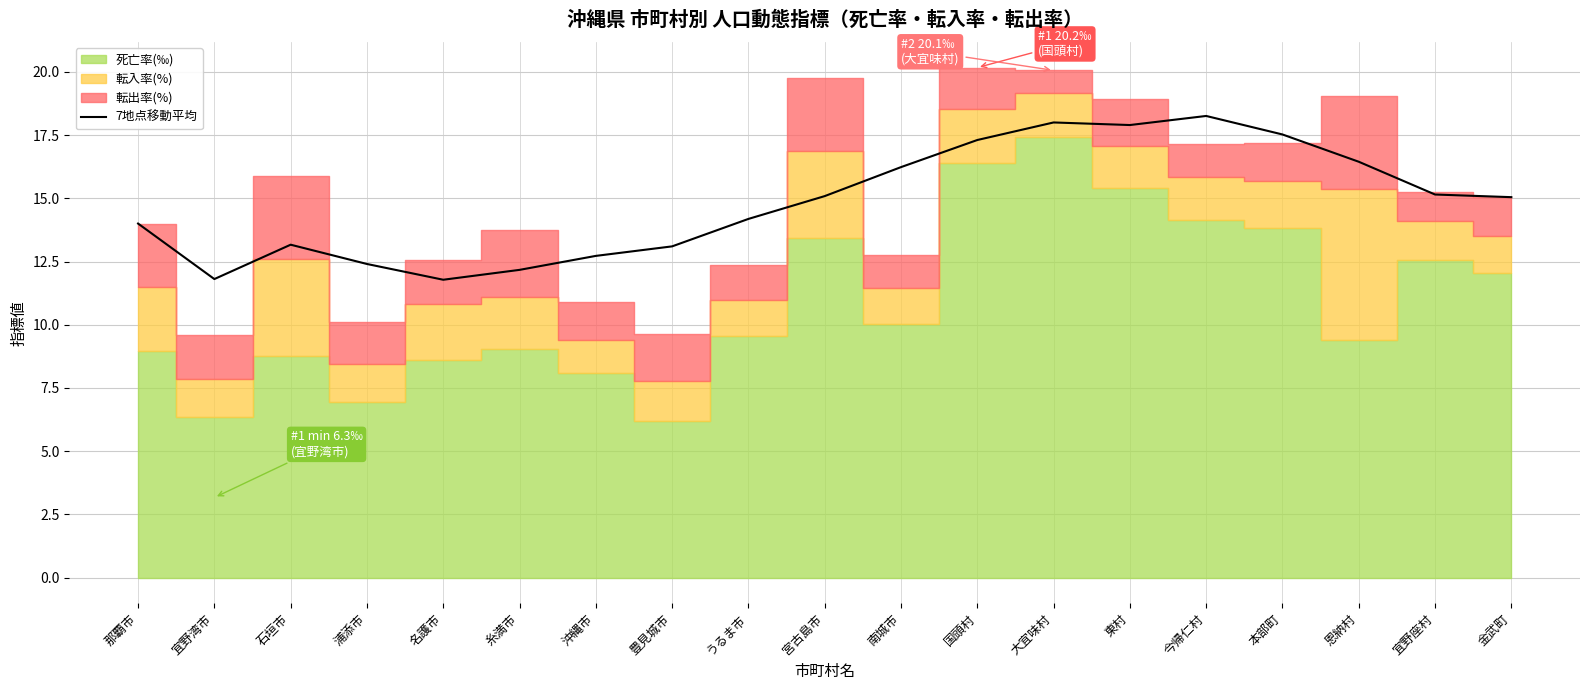

What is the difference between the maximum and minimum values?

6.5